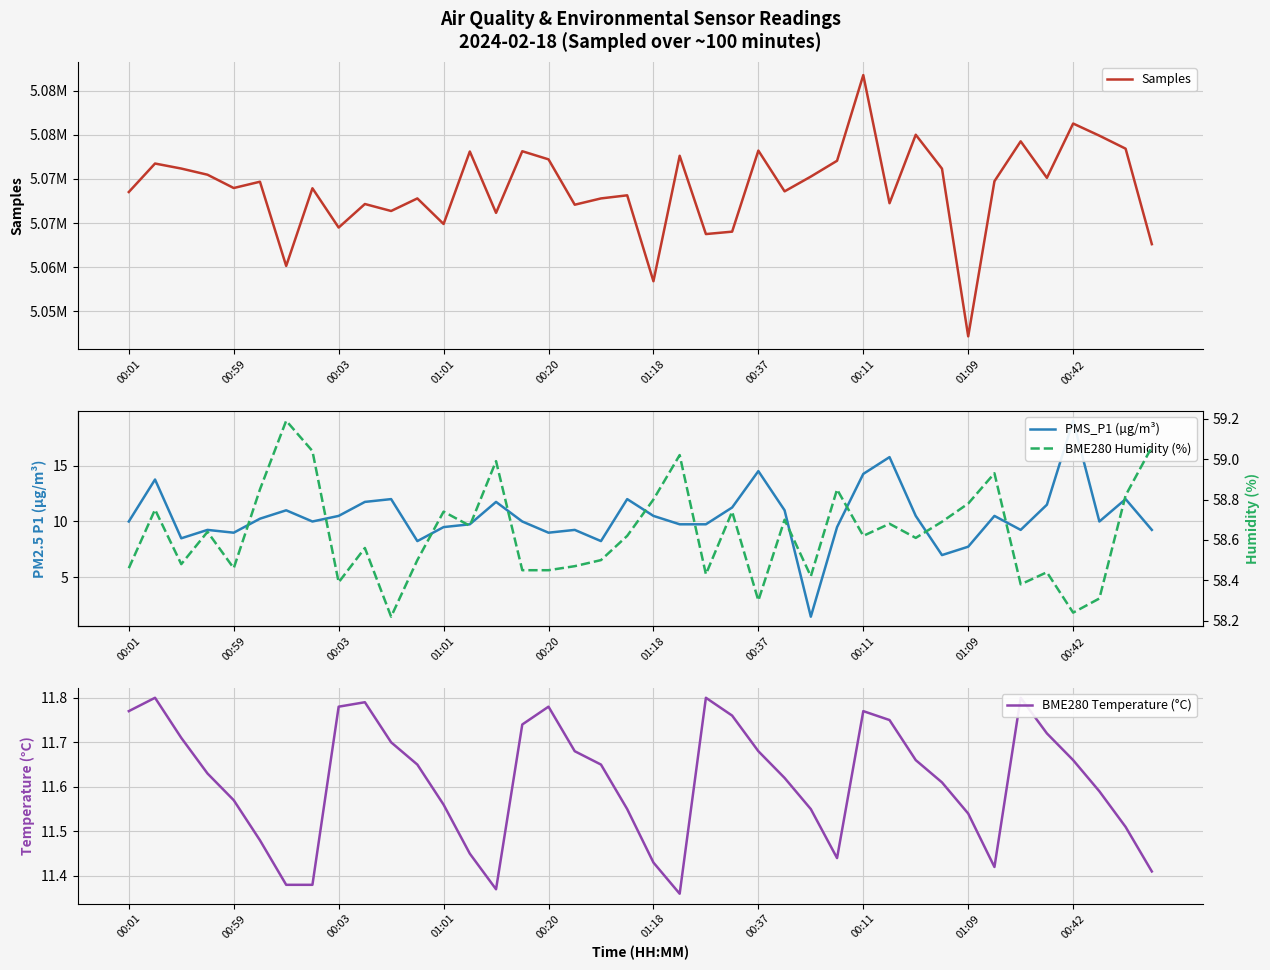

What position from the left is 00:11?

8